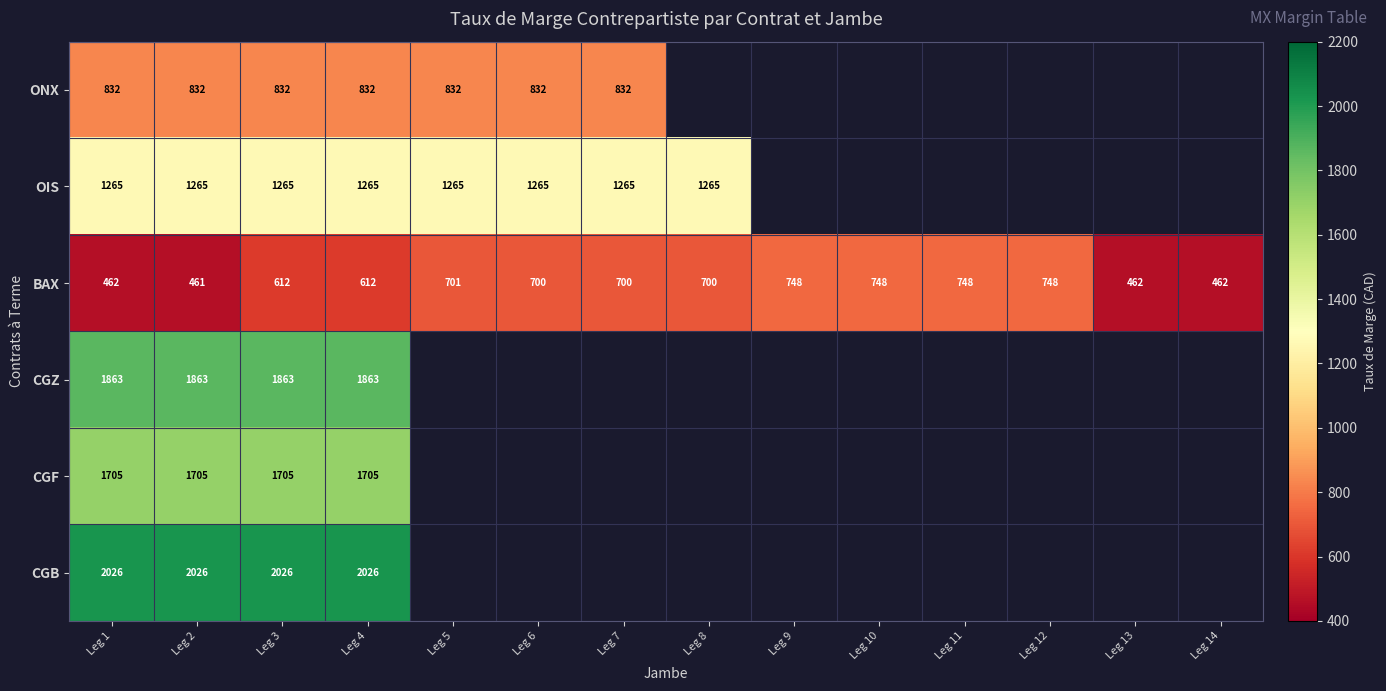

At which label does BAX reach its minimum?

Leg 2